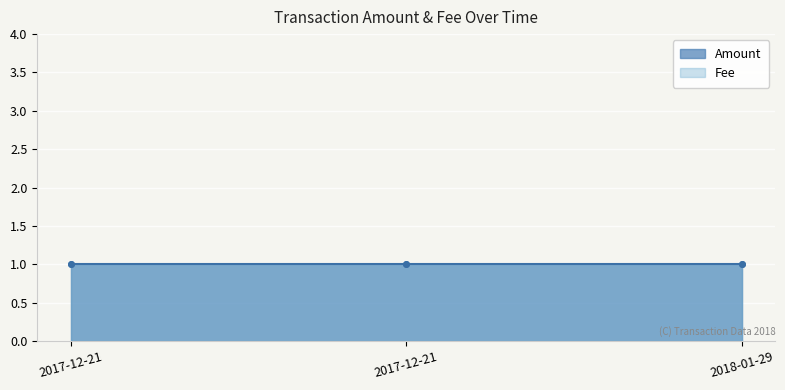

What is the highest value of the Fee series?

1